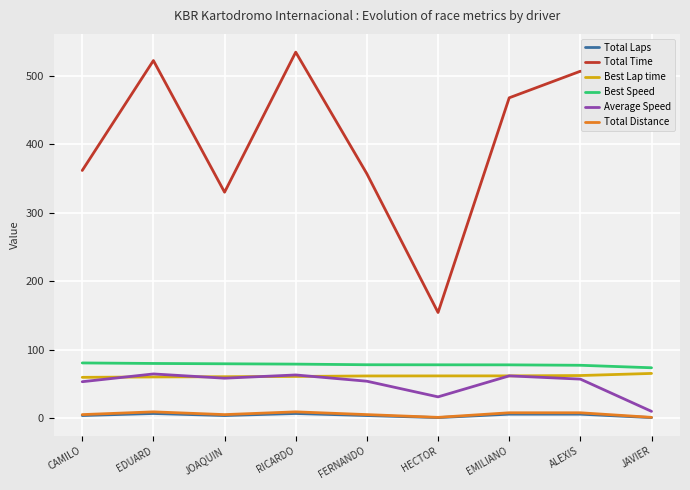

Which label corresponds to the largest value in the chart?

RICARDO